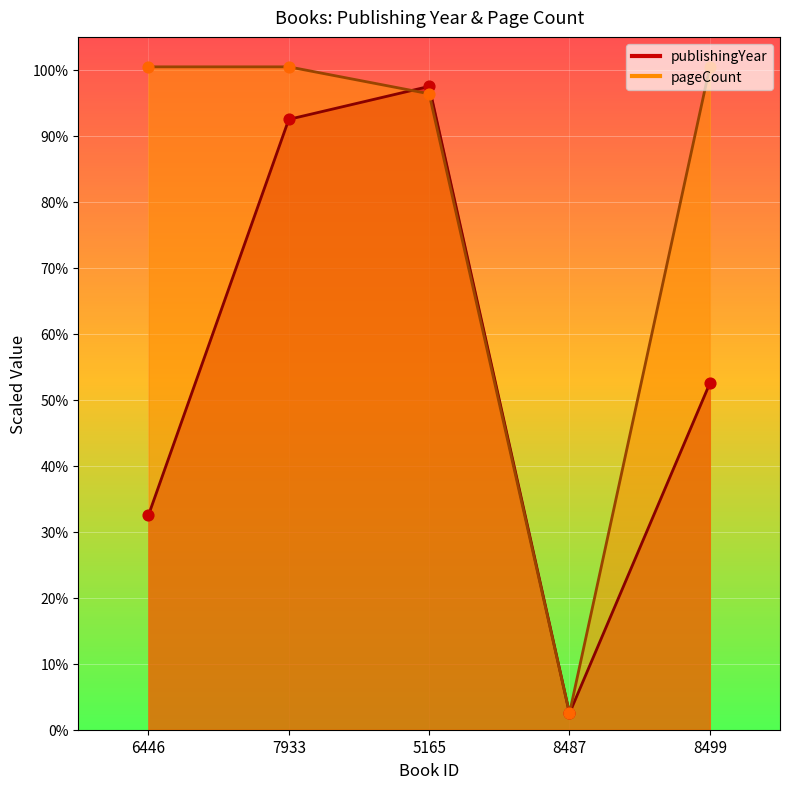

Which series reaches the minimum Y coordinate?

publishingYear